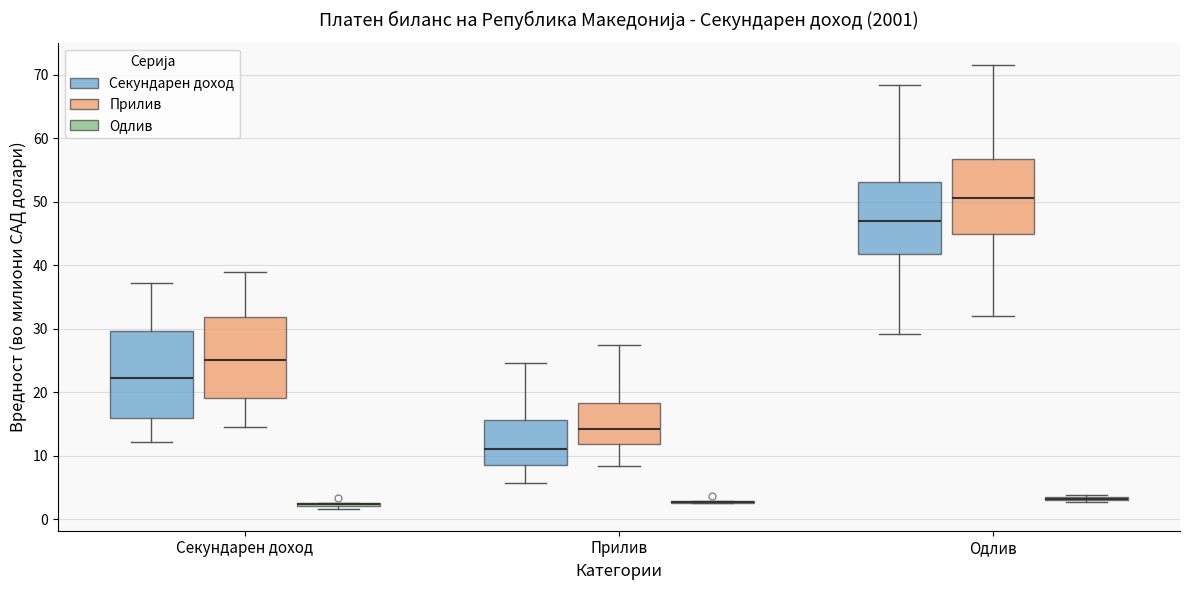

Where does the upper whisker of the box for Секундарен доход (Прилив) end on the y-axis? The values are not printed on the chart, so give them approximately, as read against the axis.

39